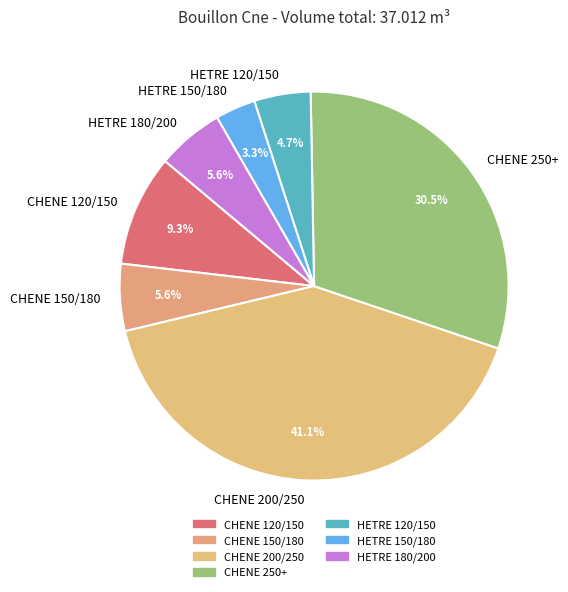

Which slice is the largest?

CHENE 200/250